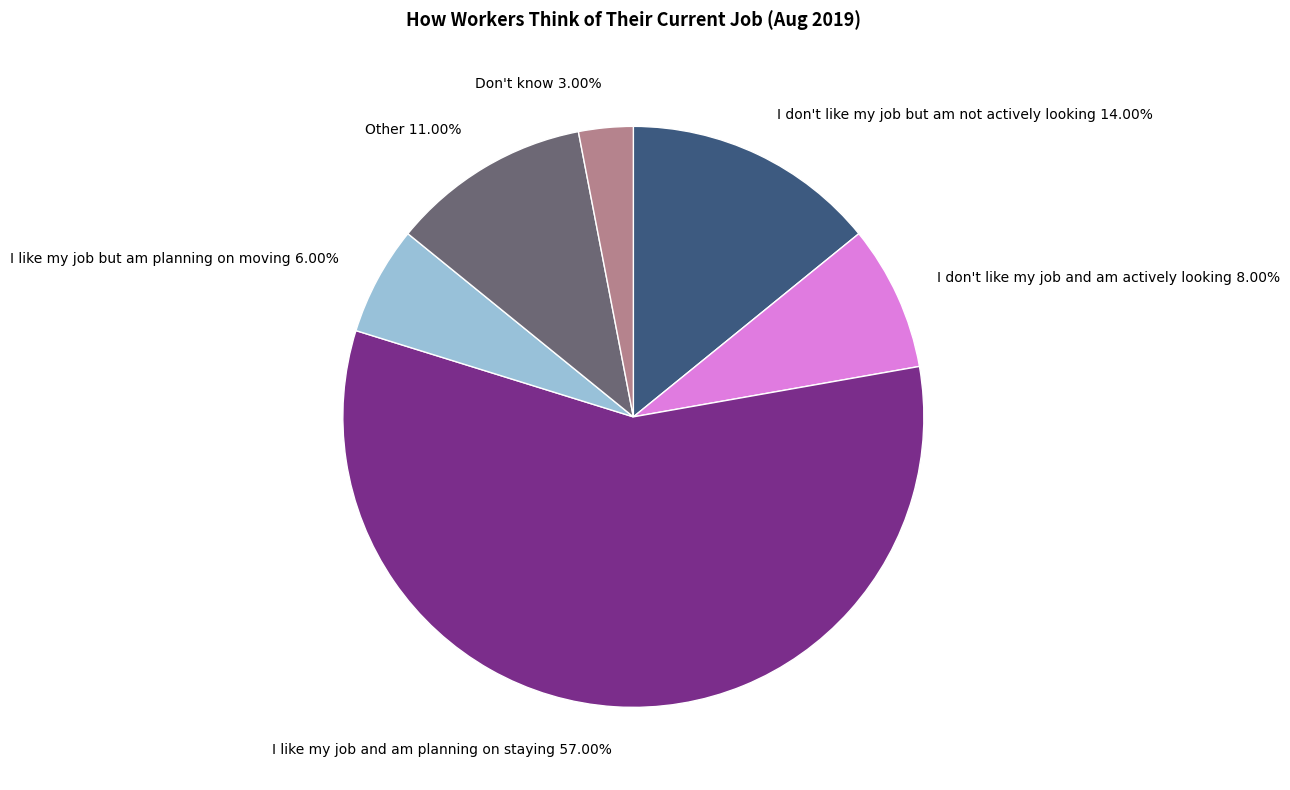

How many slices are in this pie chart?

6